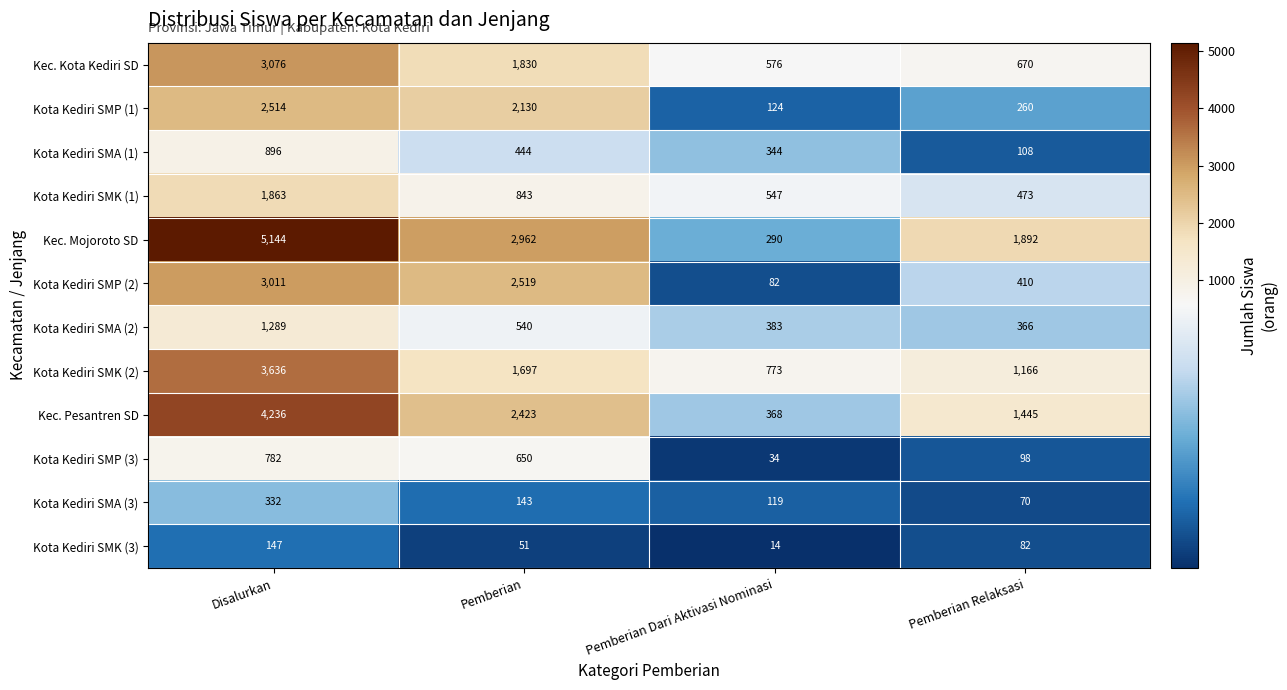

At which category is the sum across all series the highest?

Disalurkan